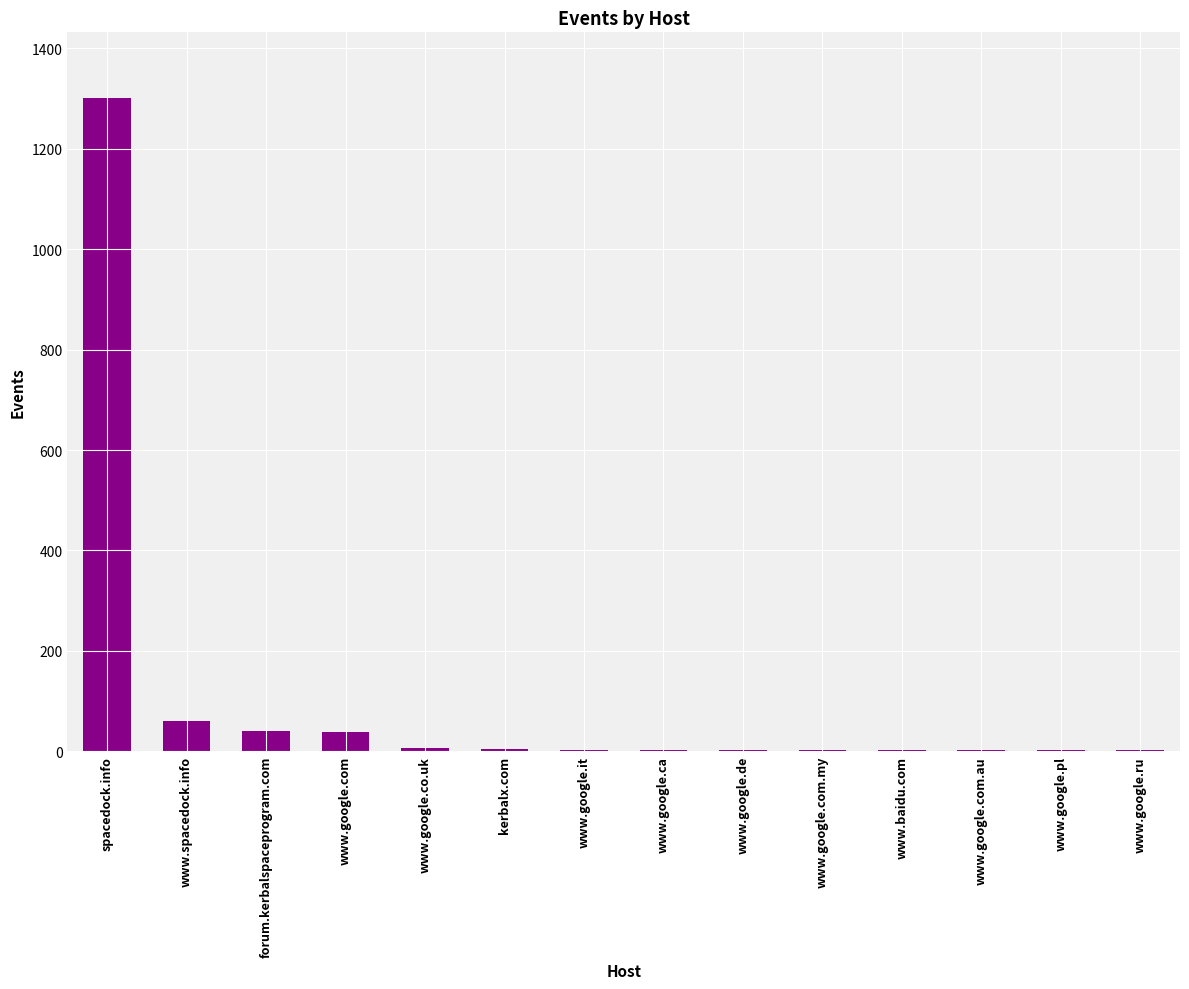

At which category does the chart reach its peak across all series?

spacedock.info